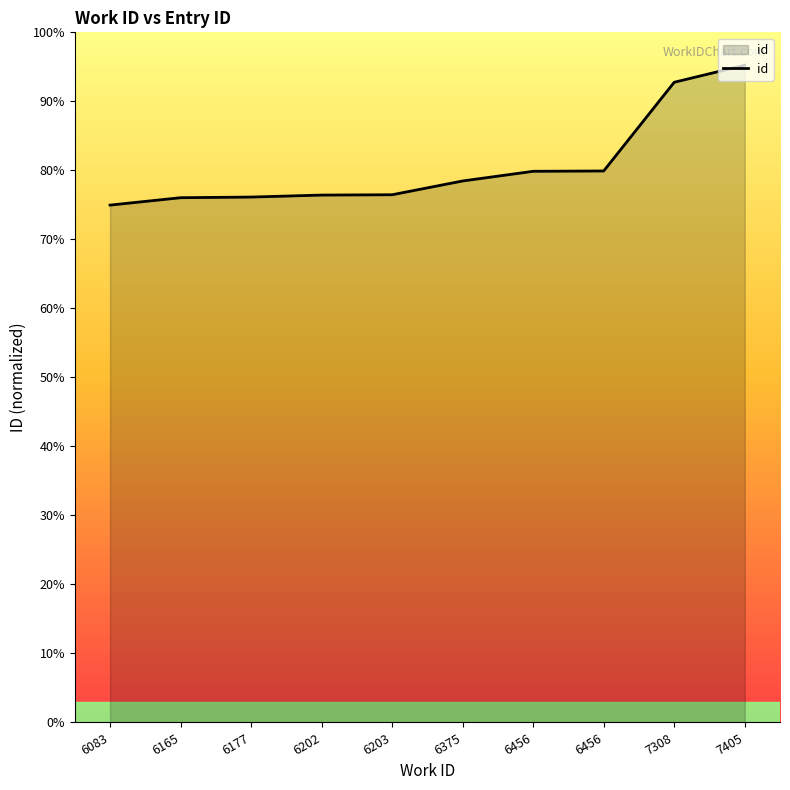

What is the difference between the values at 6456 and 6177?

812